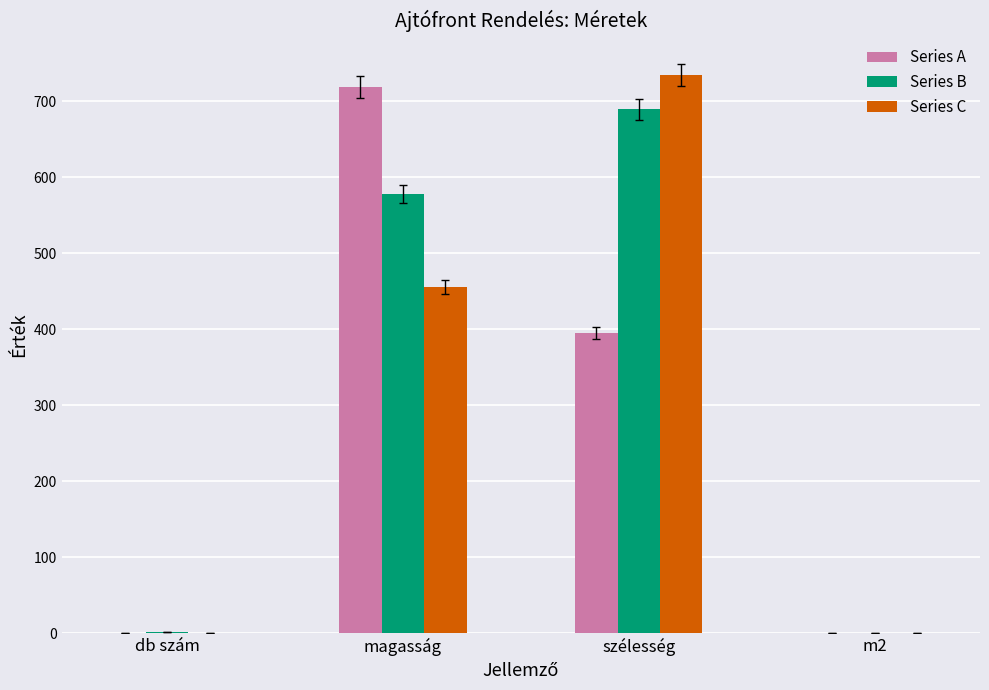

At which category is the sum across all series the highest?

szélesség